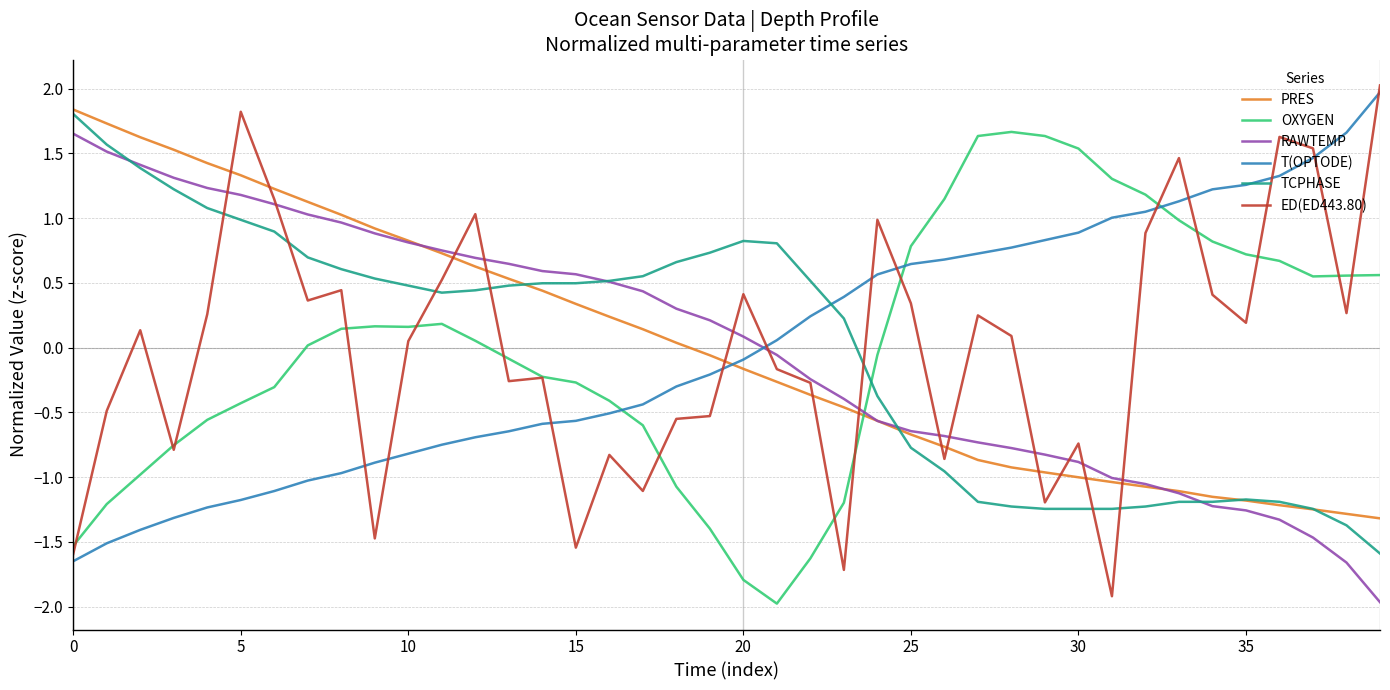

What is the minimum value for ED(ED443.80)?

-1.9